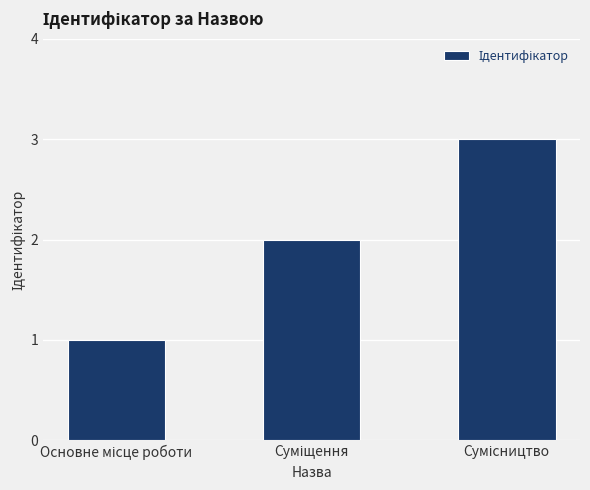

What is the sum of all values?

6